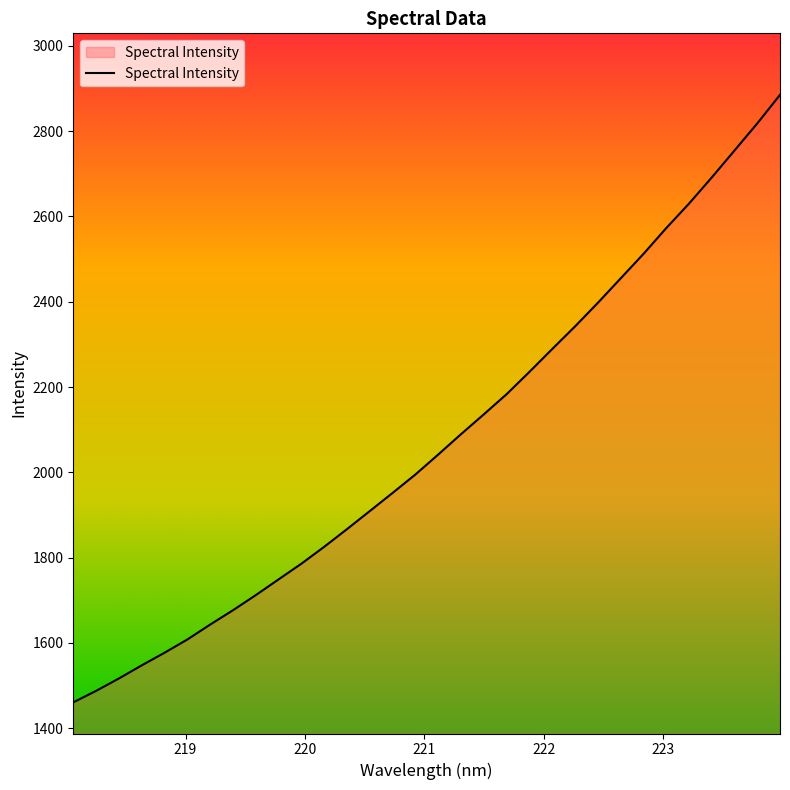

What is the minimum value shown in the chart?

1460.9